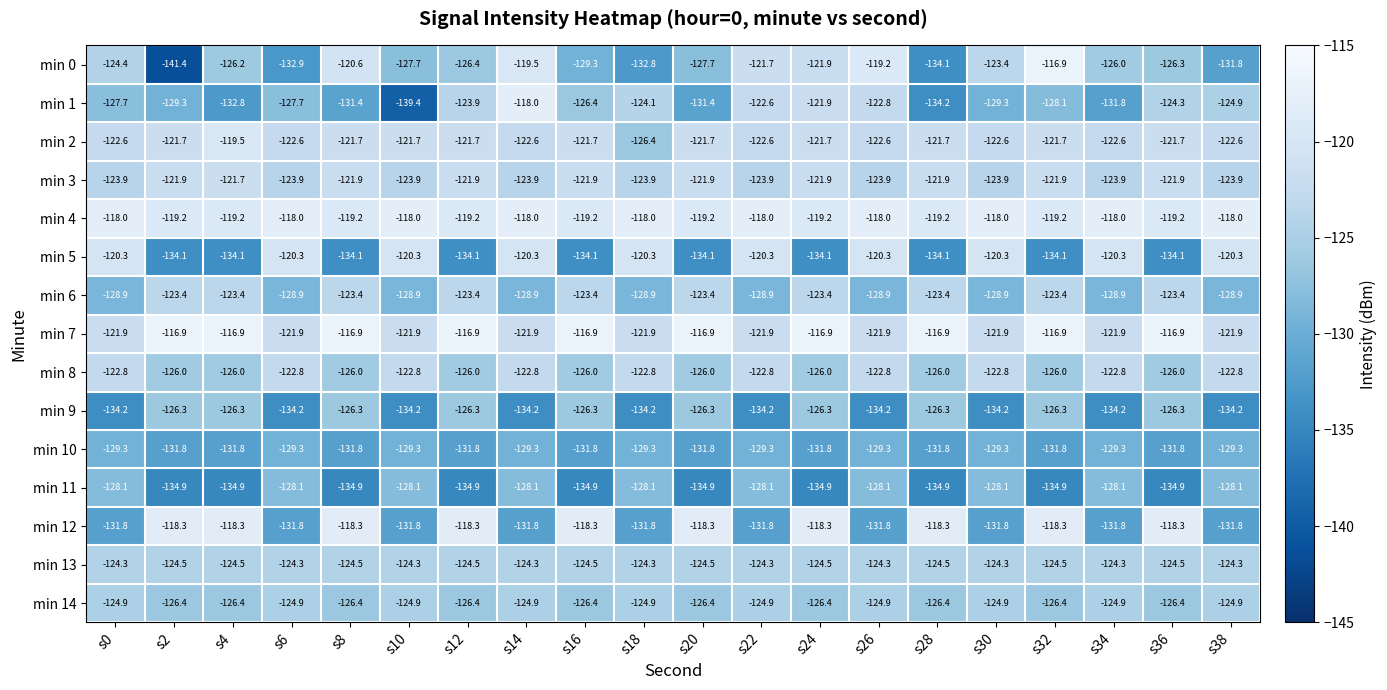

How many min 3 values are between -123 and -121?

10